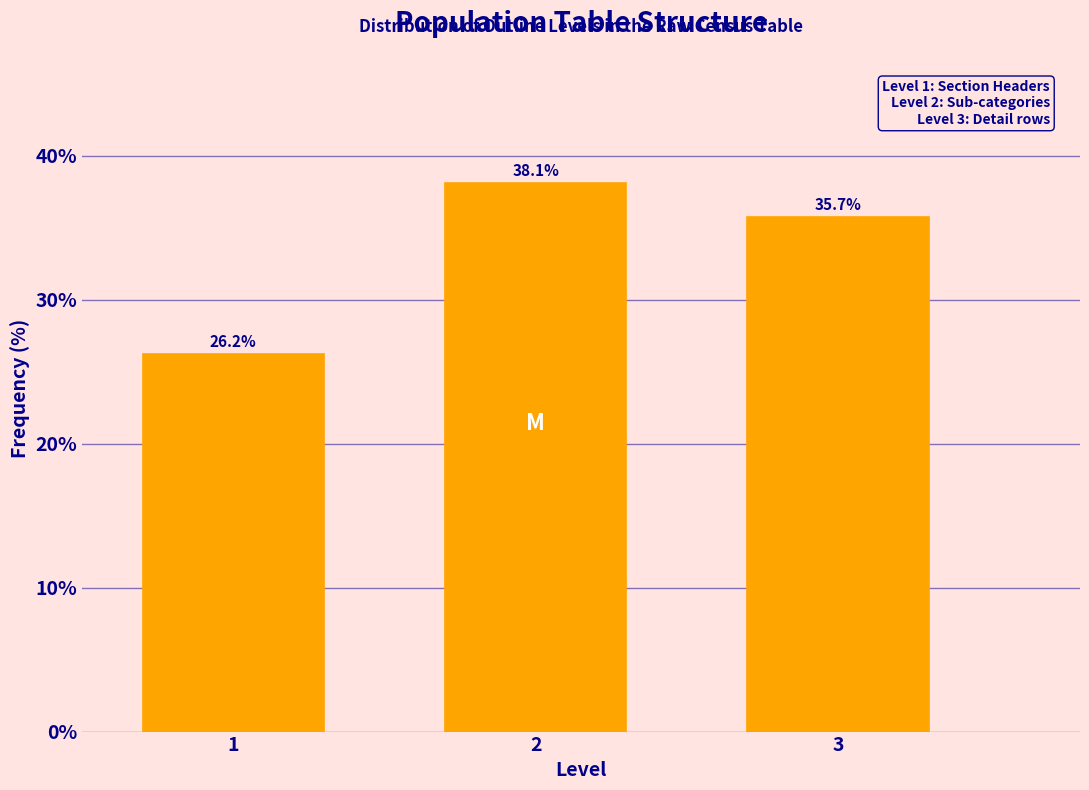

What is the height of the bar covering 0.5 to 1.5 on the x-axis?

26.2